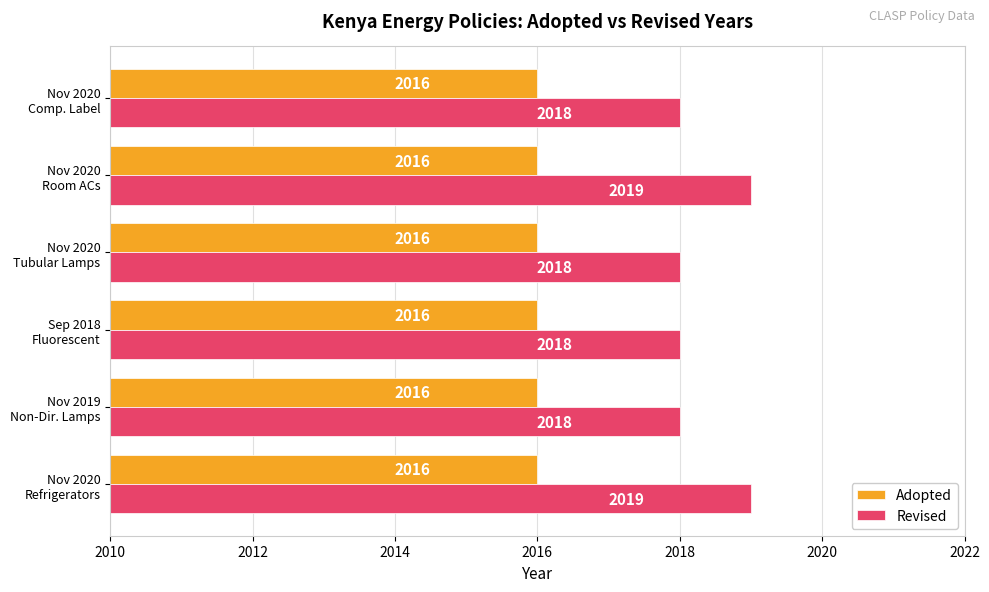

Rank the series by their average value, from highest to lowest.

Revised, Adopted